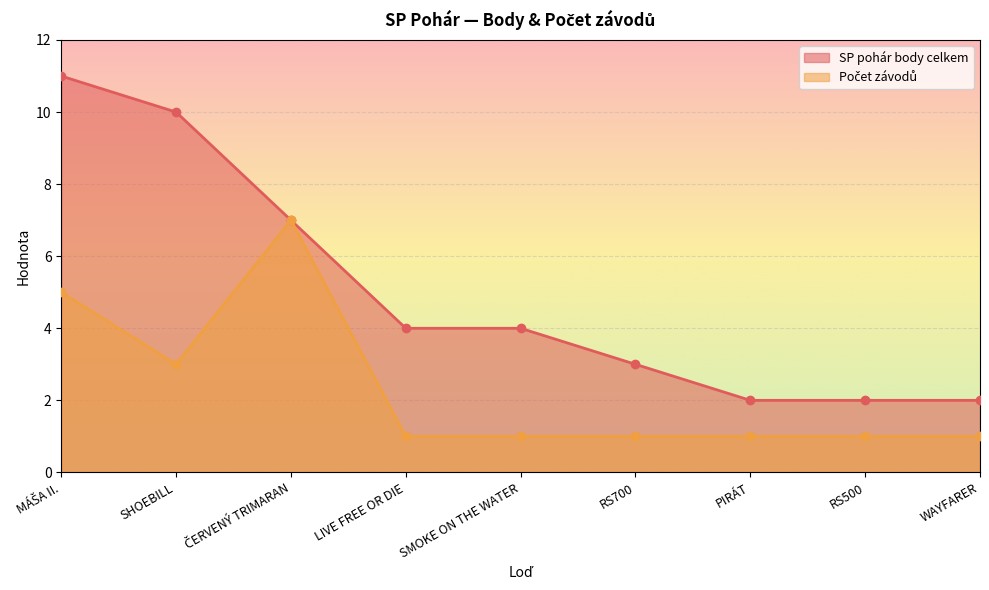

List the series in order of their overall mean, highest first.

SP pohár body celkem, Počet závodů